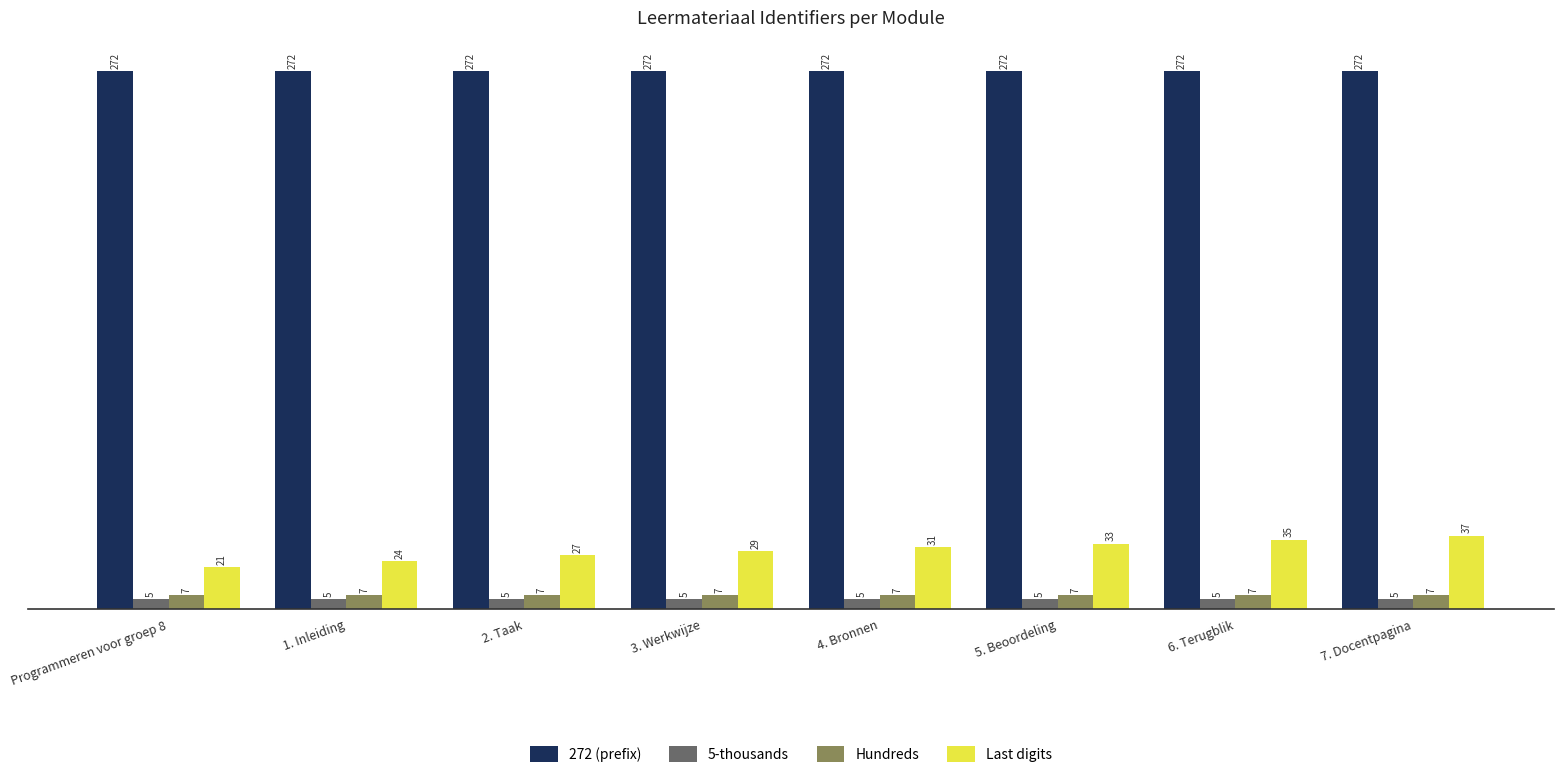

How many categories are shown in the chart?

8